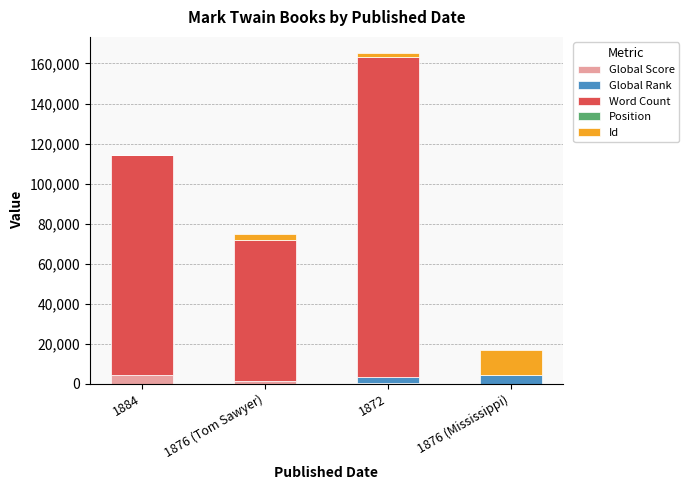

What is the sum of the Global Score values at 1876 (Mississippi) and 1884?

4537